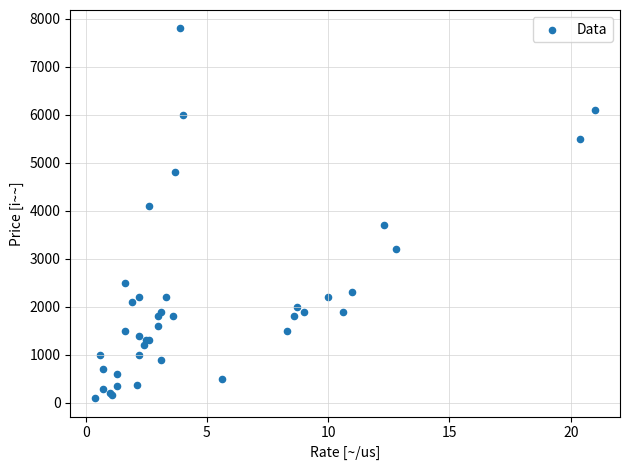

What Y value in the scatter plot is closest to 3950?

4100